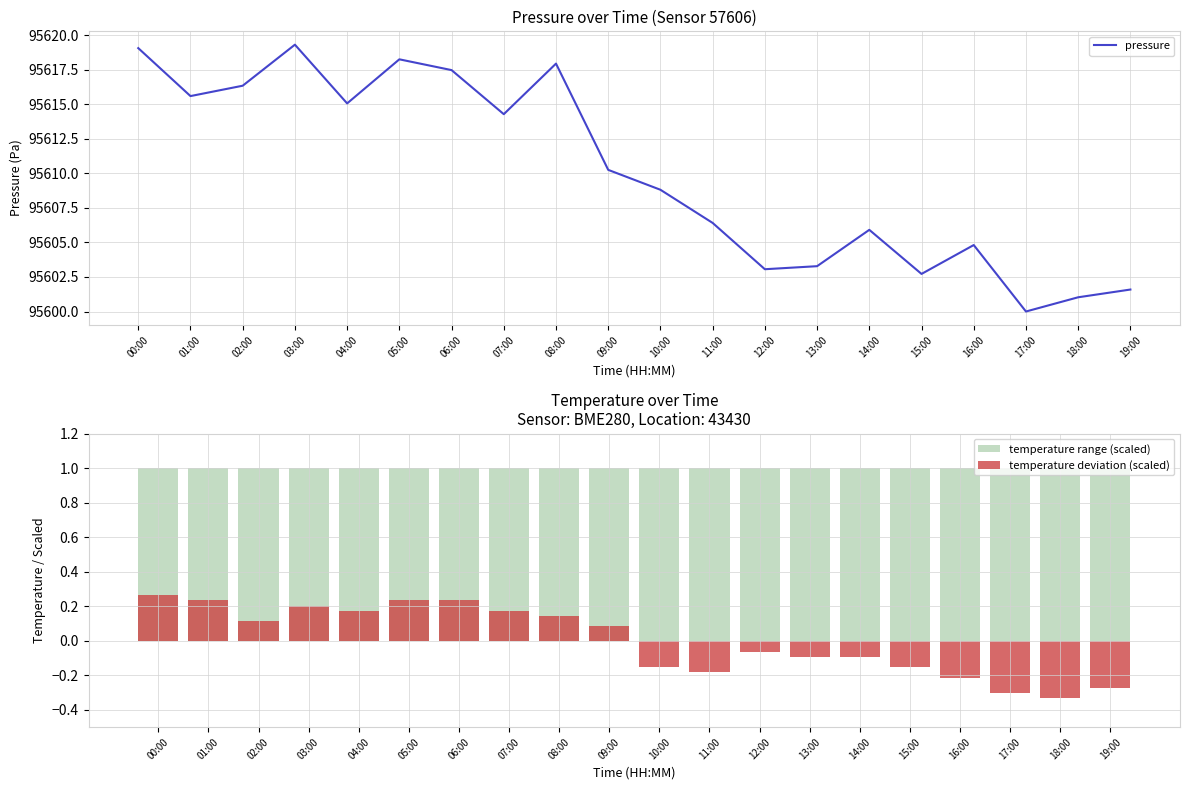

Reading left to right, list all the values displayed in this chart.

pressure: 00:00=95619.1	01:00=95615.6	02:00=95616.3	03:00=95619.3	04:00=95615.1	05:00=95618.2	06:00=95617.5	07:00=95614.3	08:00=95617.9	09:00=95610.2	10:00=95608.8	11:00=95606.4	12:00=95603.1	13:00=95603.3	14:00=95605.9	15:00=95602.7	16:00=95604.8	17:00=95600.0	18:00=95601.0	19:00=95601.6
temperature range (scaled): 00:00=1.0	01:00=1.0	02:00=1.0	03:00=1.0	04:00=1.0	05:00=1.0	06:00=1.0	07:00=1.0	08:00=1.0	09:00=1.0	10:00=1.0	11:00=1.0	12:00=1.0	13:00=1.0	14:00=1.0	15:00=1.0	16:00=1.0	17:00=1.0	18:00=1.0	19:00=1.0
temperature deviation (scaled): 00:00=0.3	01:00=0.2	02:00=0.1	03:00=0.2	04:00=0.2	05:00=0.2	06:00=0.2	07:00=0.2	08:00=0.1	09:00=0.1	10:00=-0.2	11:00=-0.2	12:00=-0.1	13:00=-0.1	14:00=-0.1	15:00=-0.2	16:00=-0.2	17:00=-0.3	18:00=-0.3	19:00=-0.3